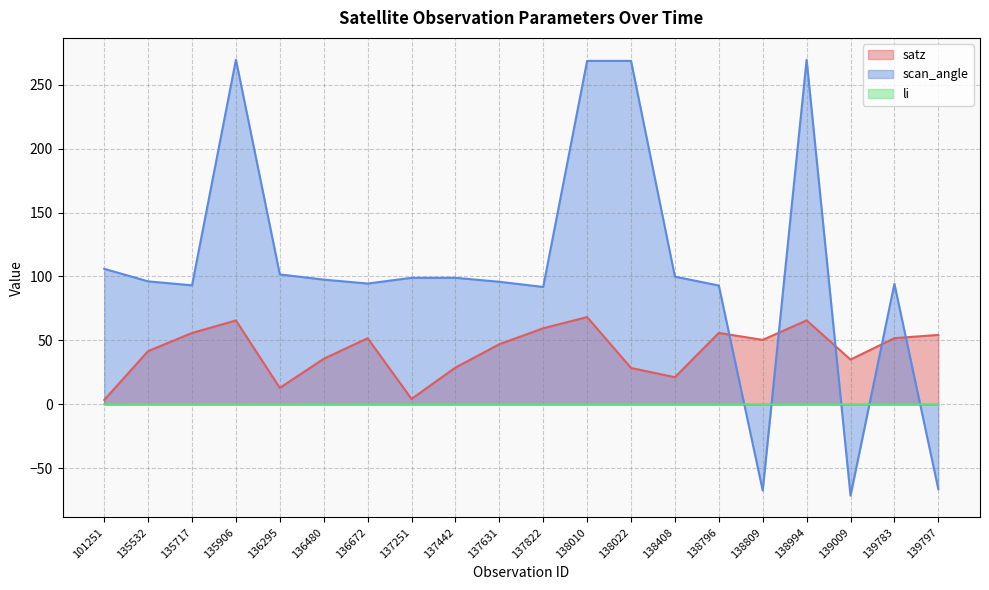

What is the difference between the satz values at 139009 and 137631?

12.0